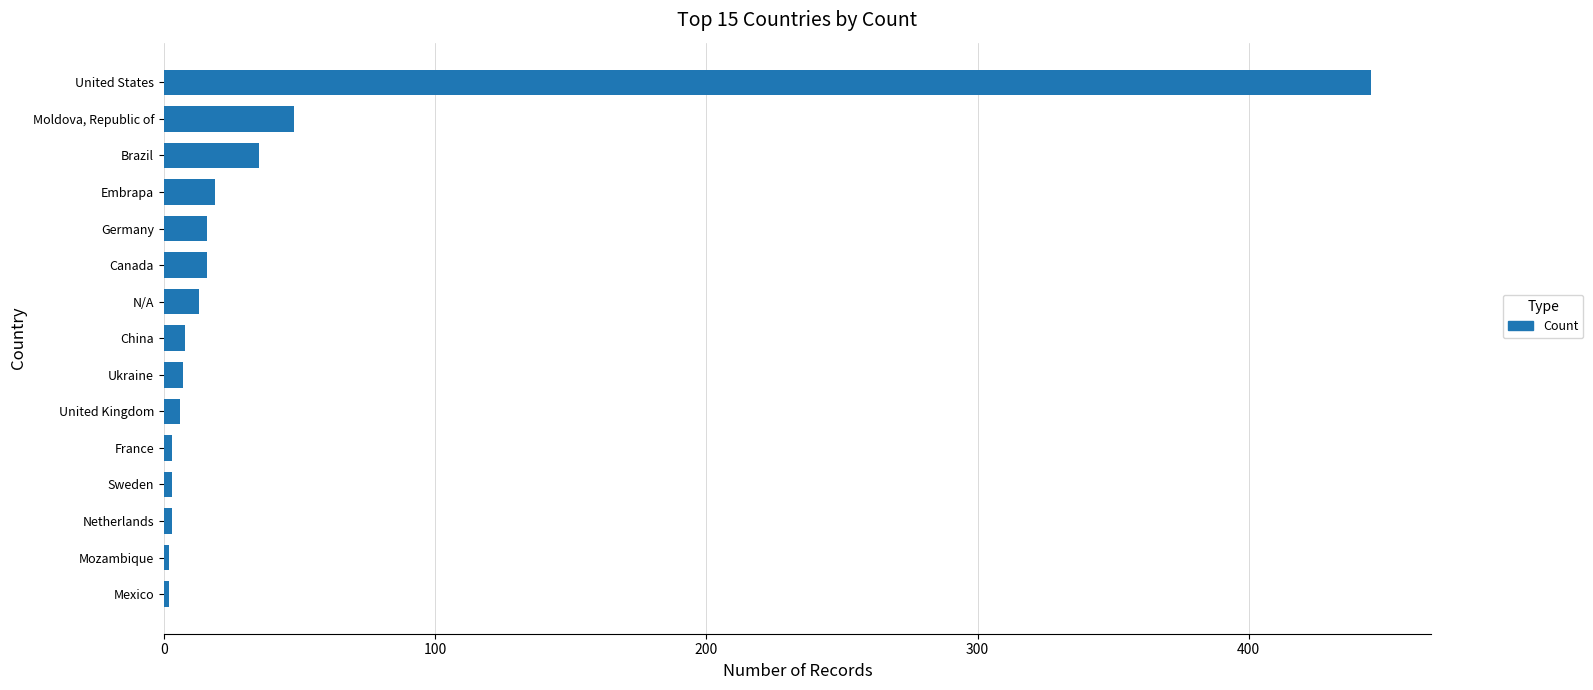

The value at N/A is 13. True or false?

True